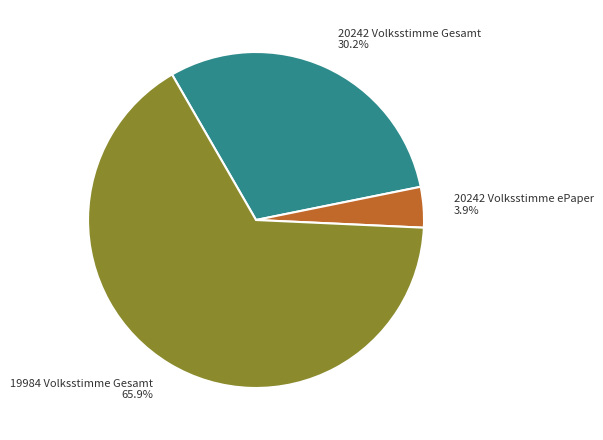

Does 19984 Volksstimme Gesamt represent more than half of the total?

Yes